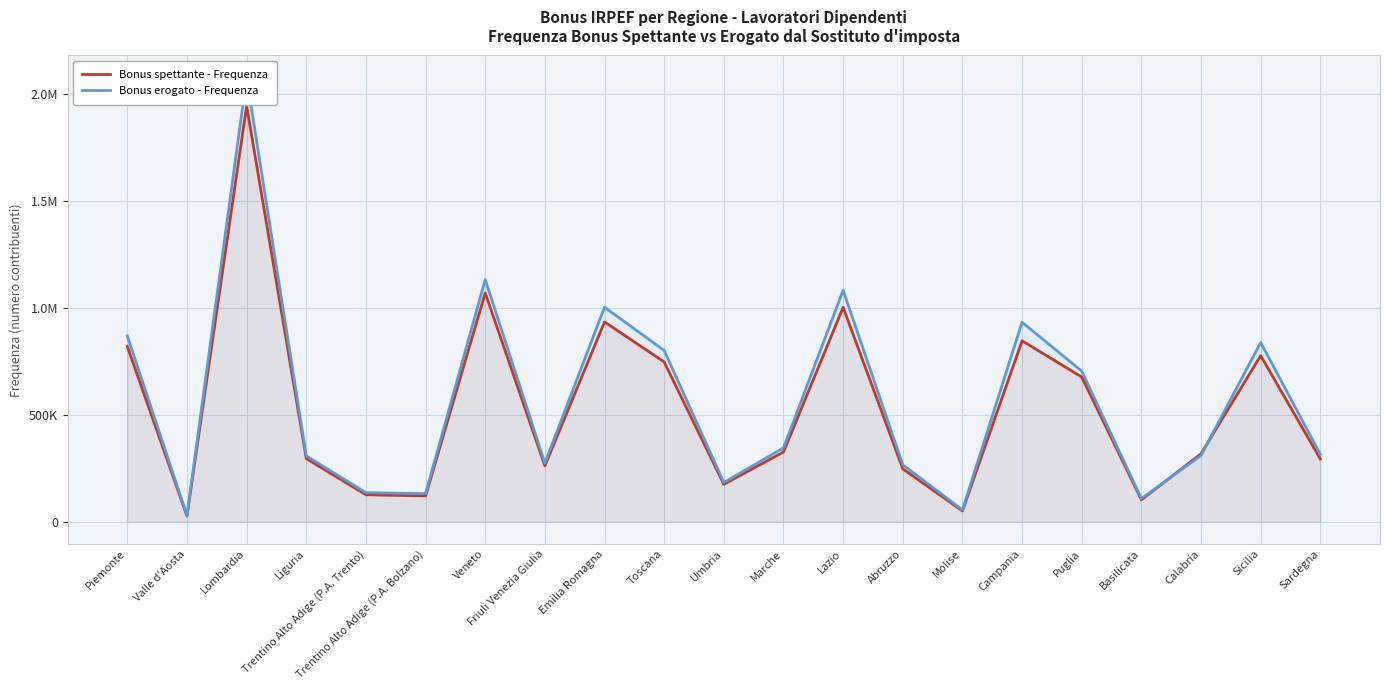

What is the spread (max minus min) of values at Veneto?

63000